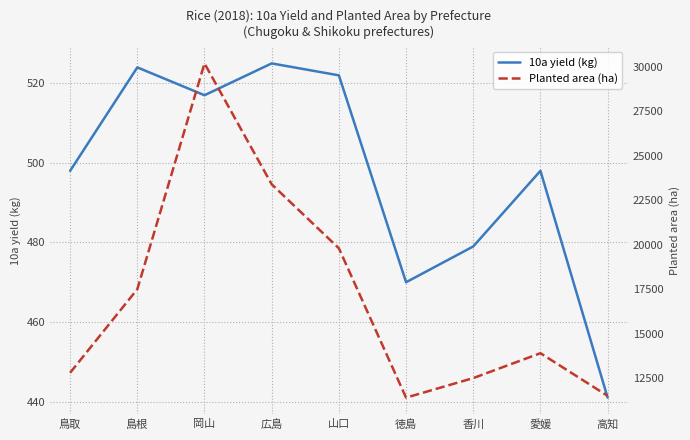

Reading left to right, list all the values displayed in this chart.

10a yield (kg): 498	524	517	525	522	470	479	498	441
Planted area (ha): 12800	17500	30200	23400	19800	11400	12500	13900	11500